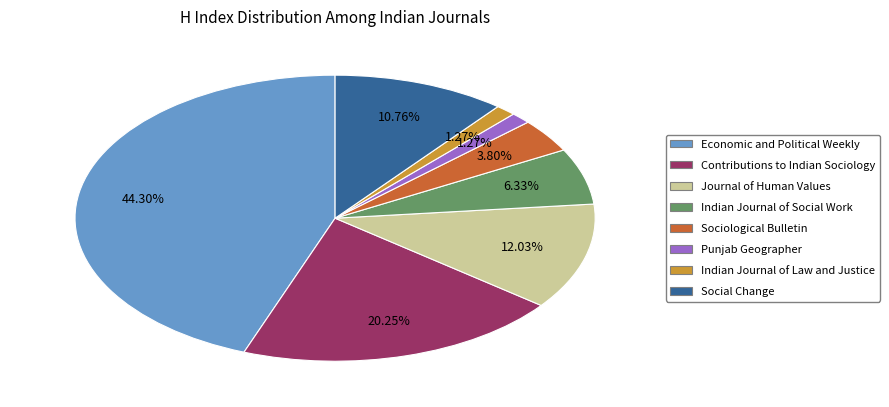

To the nearest percent, what portion does Sociological Bulletin represent?

4%